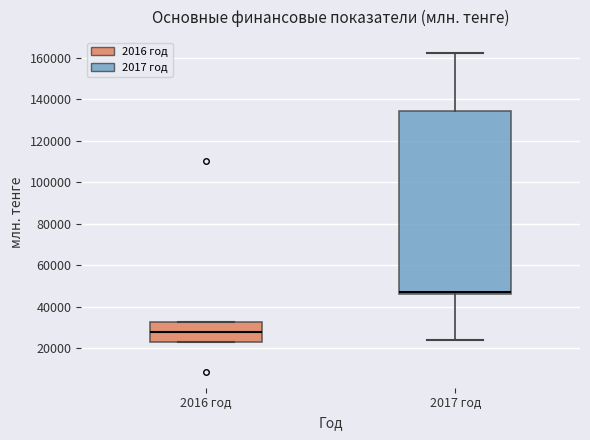

Where does the median line of the box for 2016 год sit on the y-axis? The values are not printed on the chart, so give them approximately, as read against the axis.

28000